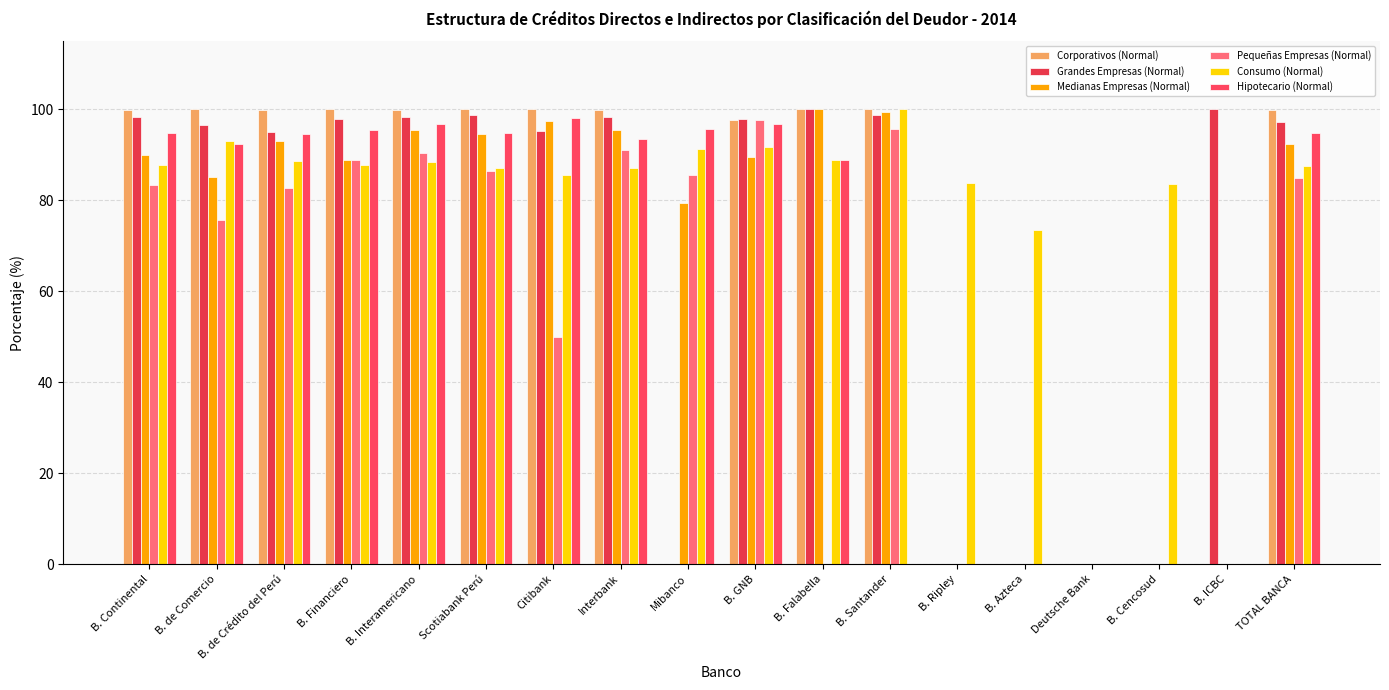

How many series are shown in this chart?

6